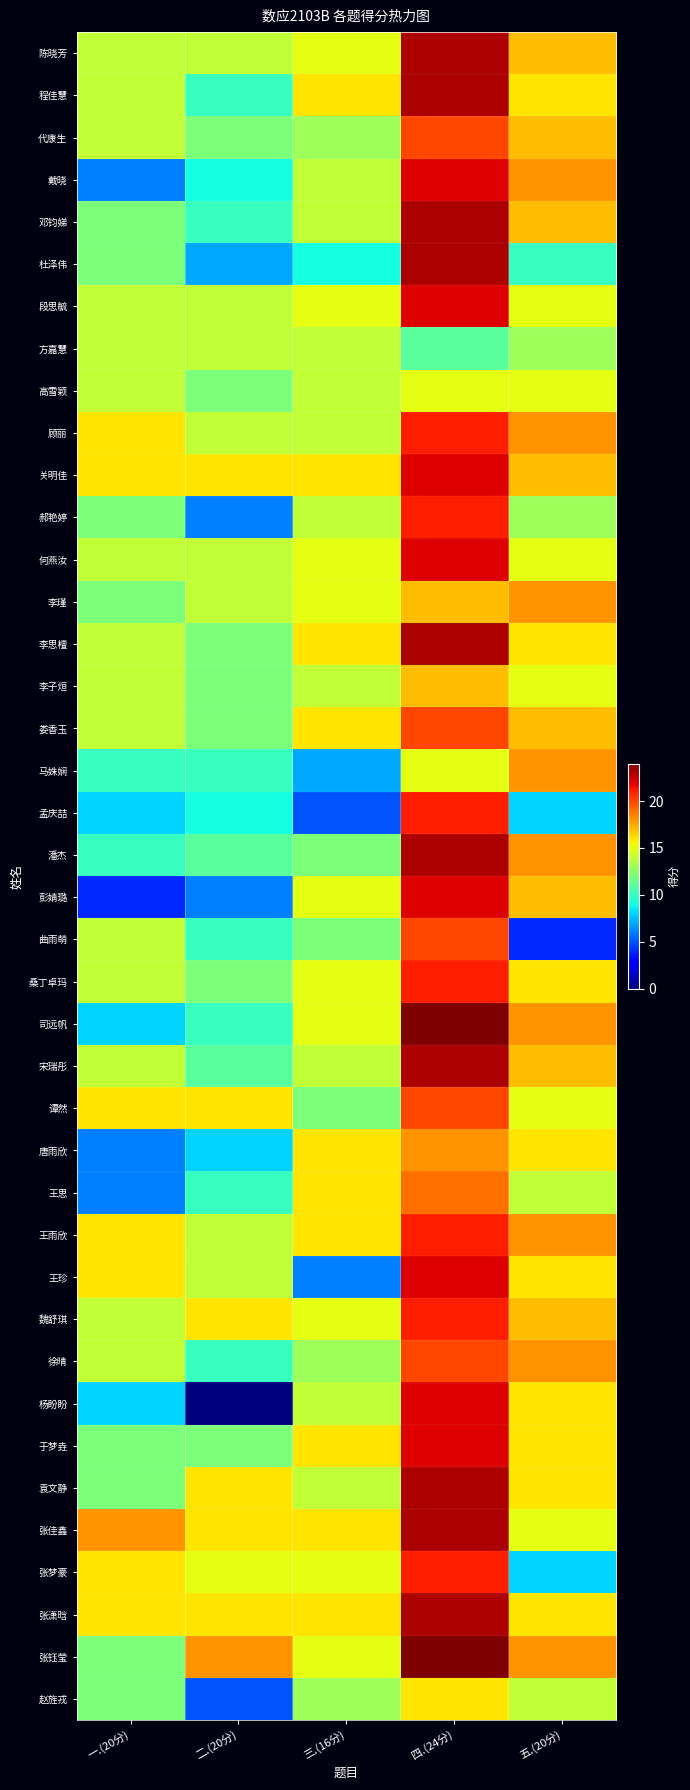

Reading left to right, transcribe all the data shown in this chart.

陈晓芳: 一.(20分)=14	二.(20分)=14	三.(16分)=15	四.(24分)=23	五.(20分)=17
程佳慧: 一.(20分)=14	二.(20分)=10	三.(16分)=16	四.(24分)=23	五.(20分)=16
代康生: 一.(20分)=14	二.(20分)=12	三.(16分)=13	四.(24分)=20	五.(20分)=17
戴晓: 一.(20分)=6	二.(20分)=9	三.(16分)=14	四.(24分)=22	五.(20分)=18
邓钧娣: 一.(20分)=12	二.(20分)=10	三.(16分)=14	四.(24分)=23	五.(20分)=17
杜泽伟: 一.(20分)=12	二.(20分)=7	三.(16分)=9	四.(24分)=23	五.(20分)=10
段思毓: 一.(20分)=14	二.(20分)=14	三.(16分)=15	四.(24分)=22	五.(20分)=15
方嘉慧: 一.(20分)=14	二.(20分)=14	三.(16分)=14	四.(24分)=11	五.(20分)=13
高雪颖: 一.(20分)=14	二.(20分)=12	三.(16分)=14	四.(24分)=15	五.(20分)=15
顾丽: 一.(20分)=16	二.(20分)=14	三.(16分)=14	四.(24分)=21	五.(20分)=18
关明佳: 一.(20分)=16	二.(20分)=16	三.(16分)=16	四.(24分)=22	五.(20分)=17
郝艳婷: 一.(20分)=12	二.(20分)=6	三.(16分)=14	四.(24分)=21	五.(20分)=13
何燕汝: 一.(20分)=14	二.(20分)=14	三.(16分)=15	四.(24分)=22	五.(20分)=15
李瑾: 一.(20分)=12	二.(20分)=14	三.(16分)=15	四.(24分)=17	五.(20分)=18
李思檀: 一.(20分)=14	二.(20分)=12	三.(16分)=16	四.(24分)=23	五.(20分)=16
李子烜: 一.(20分)=14	二.(20分)=12	三.(16分)=14	四.(24分)=17	五.(20分)=15
娄香玉: 一.(20分)=14	二.(20分)=12	三.(16分)=16	四.(24分)=20	五.(20分)=17
马姝娴: 一.(20分)=10	二.(20分)=10	三.(16分)=7	四.(24分)=15	五.(20分)=18
孟庆喆: 一.(20分)=8	二.(20分)=9	三.(16分)=5	四.(24分)=21	五.(20分)=8
潘杰: 一.(20分)=10	二.(20分)=11	三.(16分)=12	四.(24分)=23	五.(20分)=18
彭婧璐: 一.(20分)=4	二.(20分)=6	三.(16分)=15	四.(24分)=22	五.(20分)=17
曲雨萌: 一.(20分)=14	二.(20分)=10	三.(16分)=12	四.(24分)=20	五.(20分)=4
桑丁卓玛: 一.(20分)=14	二.(20分)=12	三.(16分)=15	四.(24分)=21	五.(20分)=16
司远帆: 一.(20分)=8	二.(20分)=10	三.(16分)=15	四.(24分)=24	五.(20分)=18
宋瑞彤: 一.(20分)=14	二.(20分)=11	三.(16分)=14	四.(24分)=23	五.(20分)=17
谭然: 一.(20分)=16	二.(20分)=16	三.(16分)=12	四.(24分)=20	五.(20分)=15
唐雨欣: 一.(20分)=6	二.(20分)=8	三.(16分)=16	四.(24分)=18	五.(20分)=16
王思: 一.(20分)=6	二.(20分)=10	三.(16分)=16	四.(24分)=19	五.(20分)=14
王雨欣: 一.(20分)=16	二.(20分)=14	三.(16分)=16	四.(24分)=21	五.(20分)=18
王珍: 一.(20分)=16	二.(20分)=14	三.(16分)=6	四.(24分)=22	五.(20分)=16
魏舒琪: 一.(20分)=14	二.(20分)=16	三.(16分)=15	四.(24分)=21	五.(20分)=17
徐晴: 一.(20分)=14	二.(20分)=10	三.(16分)=13	四.(24分)=20	五.(20分)=18
杨盼盼: 一.(20分)=8	二.(20分)=0	三.(16分)=14	四.(24分)=22	五.(20分)=16
于梦垚: 一.(20分)=12	二.(20分)=12	三.(16分)=16	四.(24分)=22	五.(20分)=16
袁文静: 一.(20分)=12	二.(20分)=16	三.(16分)=14	四.(24分)=23	五.(20分)=16
张佳鑫: 一.(20分)=18	二.(20分)=16	三.(16分)=16	四.(24分)=23	五.(20分)=15
张梦豪: 一.(20分)=16	二.(20分)=15	三.(16分)=15	四.(24分)=21	五.(20分)=8
张潇晗: 一.(20分)=16	二.(20分)=16	三.(16分)=16	四.(24分)=23	五.(20分)=16
张钰莹: 一.(20分)=12	二.(20分)=18	三.(16分)=15	四.(24分)=24	五.(20分)=18
赵旌戎: 一.(20分)=12	二.(20分)=5	三.(16分)=13	四.(24分)=16	五.(20分)=14